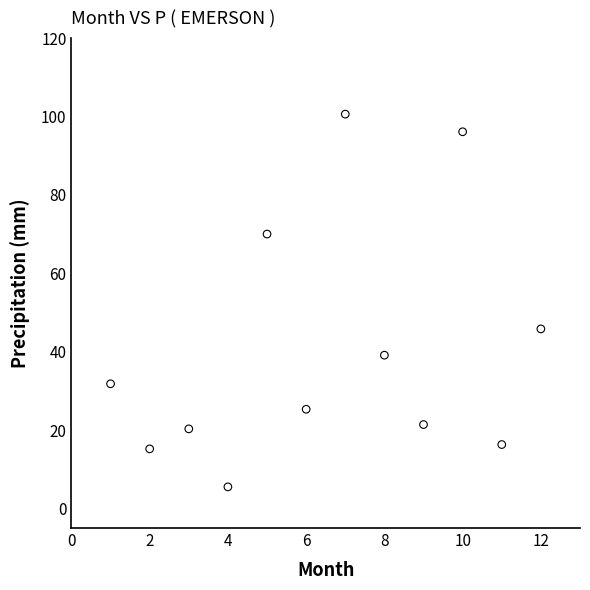

What Y value in the scatter plot is closest to 53?

45.8